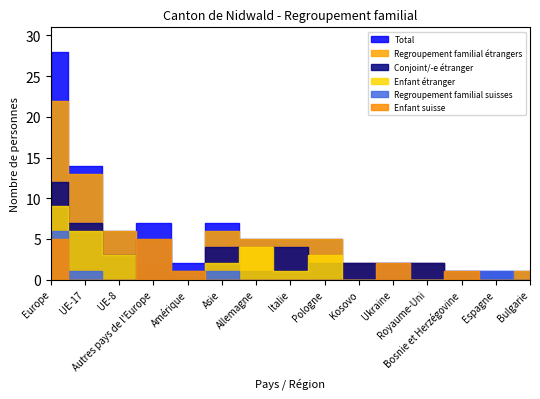

What is the spread (max minus min) of values at UE-8?

6